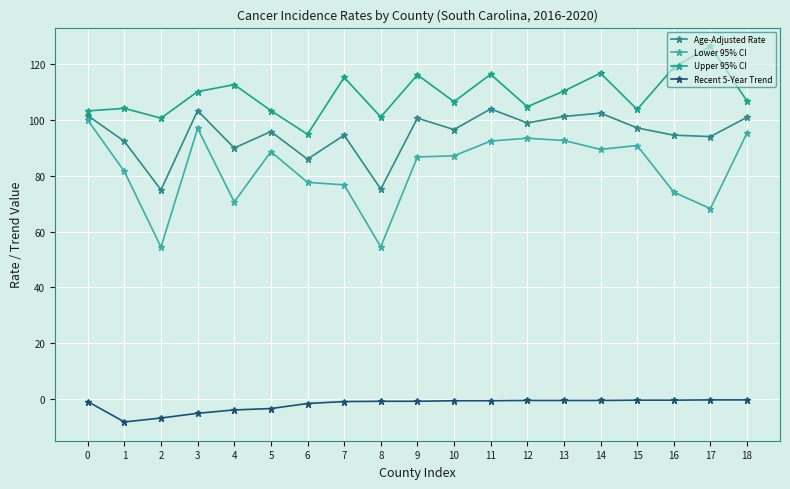

Which series has the widest spread of values?

Lower 95% CI